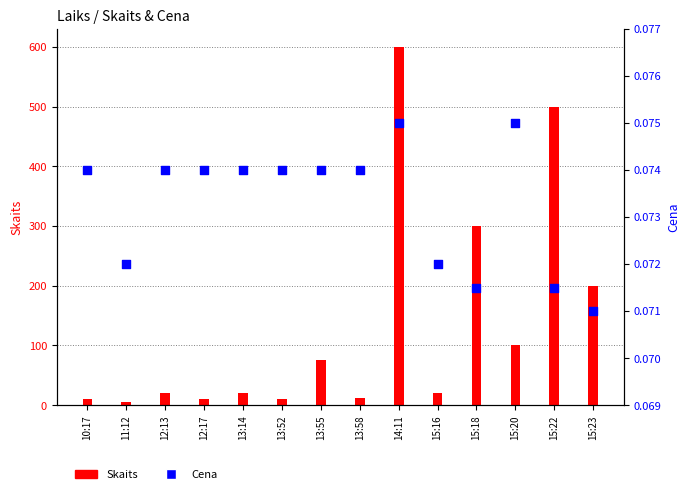

Which series has the largest total across all categories?

Skaits